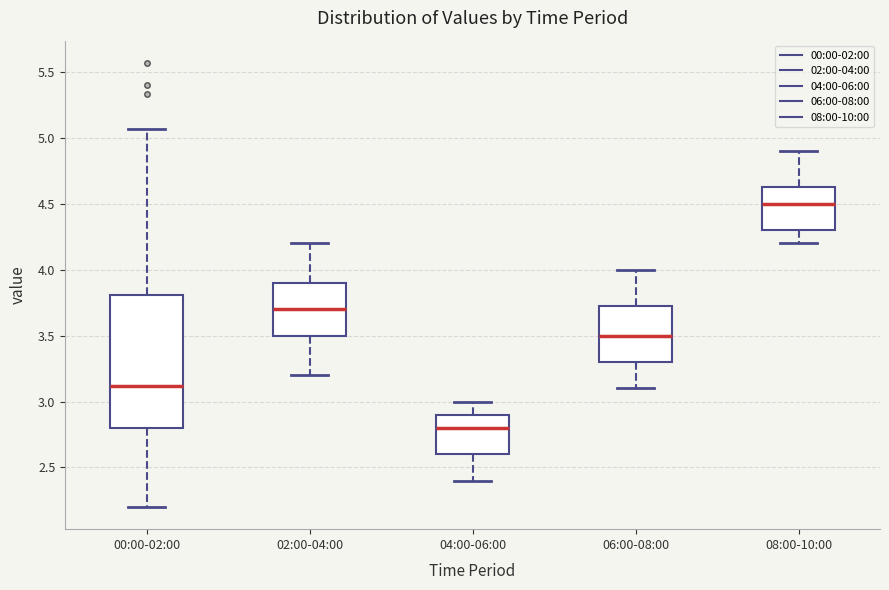

Which box has the lowest median line?

04:00-06:00